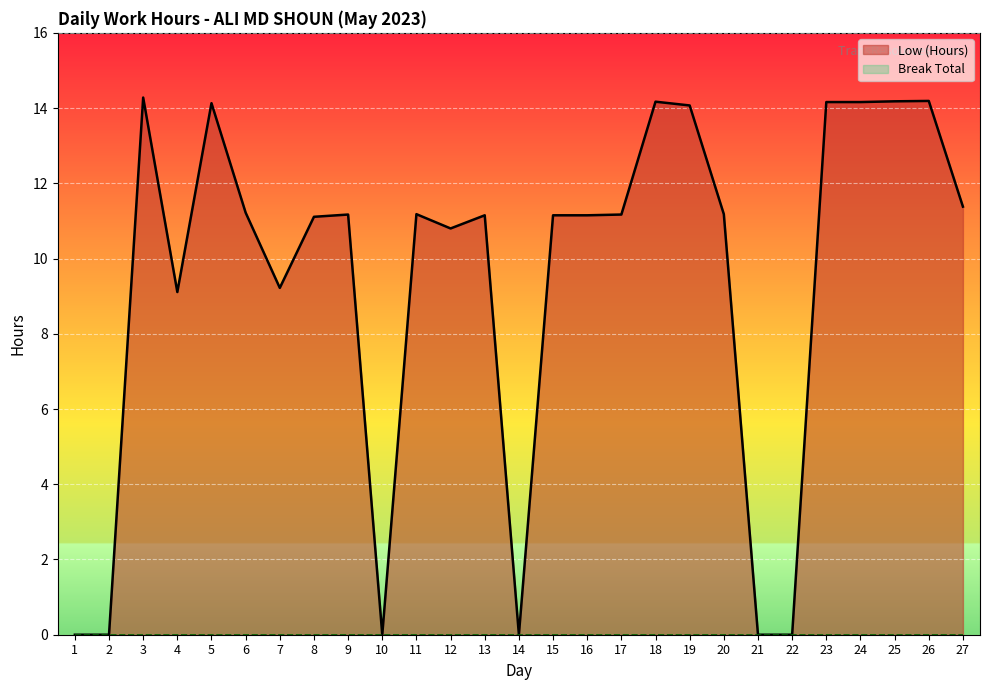

What is the ratio of the value at 8 to the value at 13?

1.0